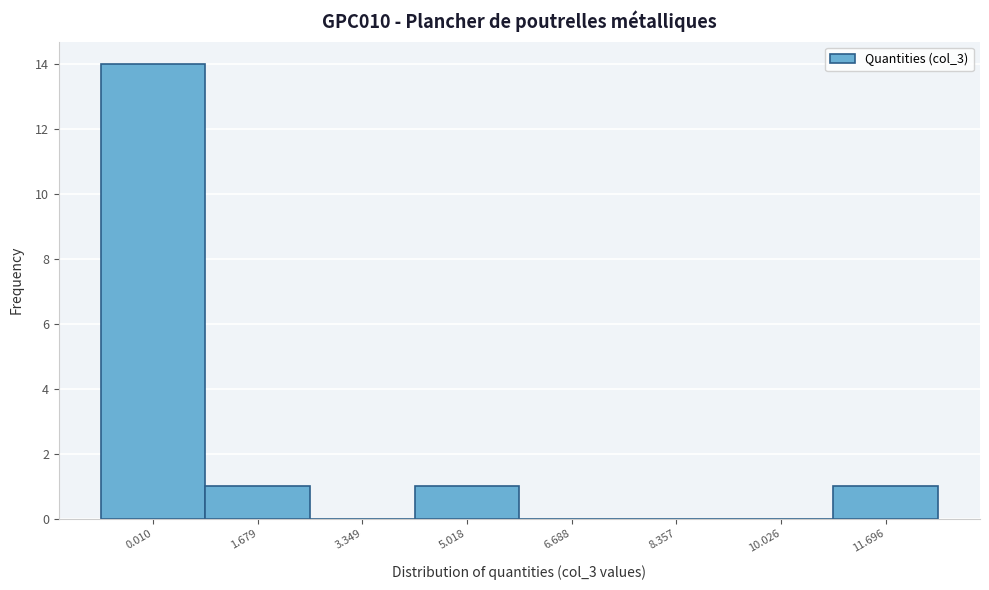

Reading left to right, transcribe all the data shown in this chart.

0.010=14	1.679=1	3.349=0	5.018=1	6.688=0	8.357=0	10.026=0	11.696=1